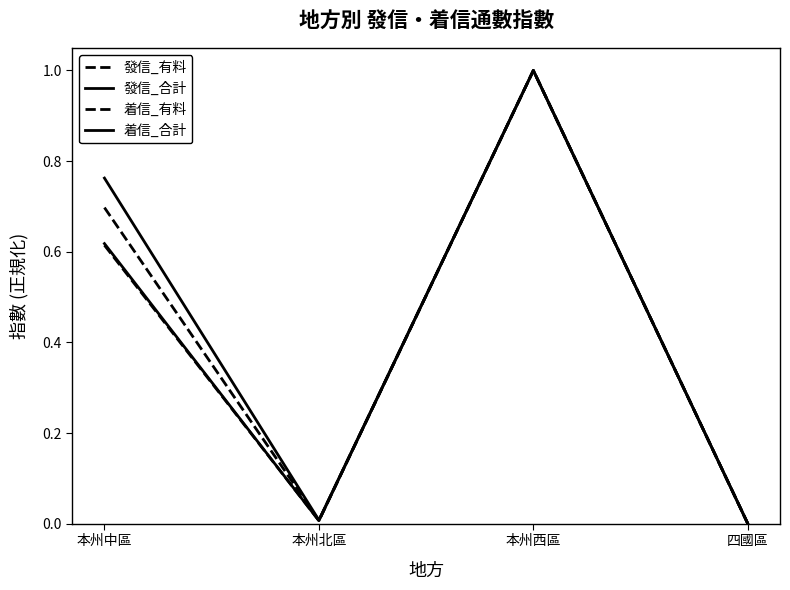

How many interior local valleys does the 着信_合計 series have?

1